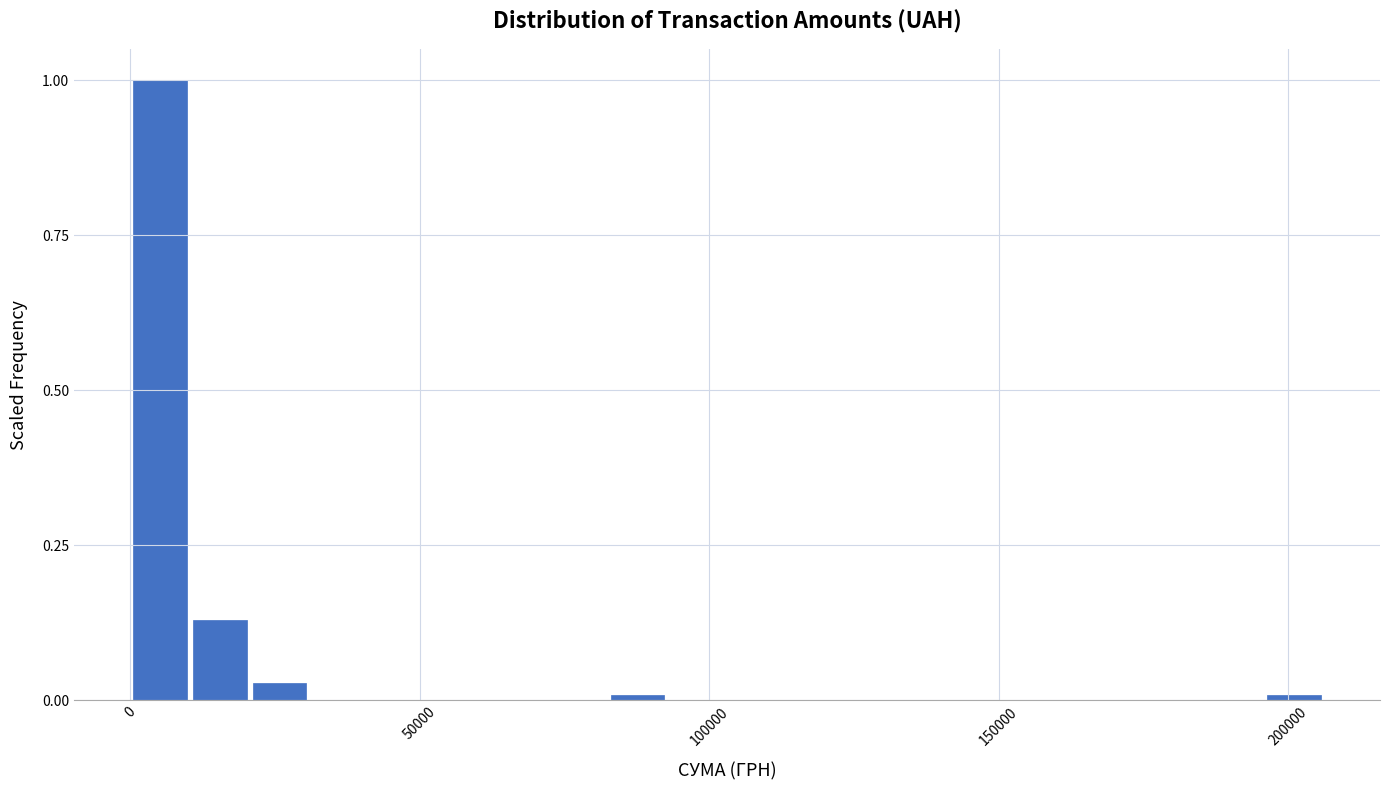

Around what value on the x-axis is the tallest bar? Give the approximate position of its centre, as read against the axis.

5000